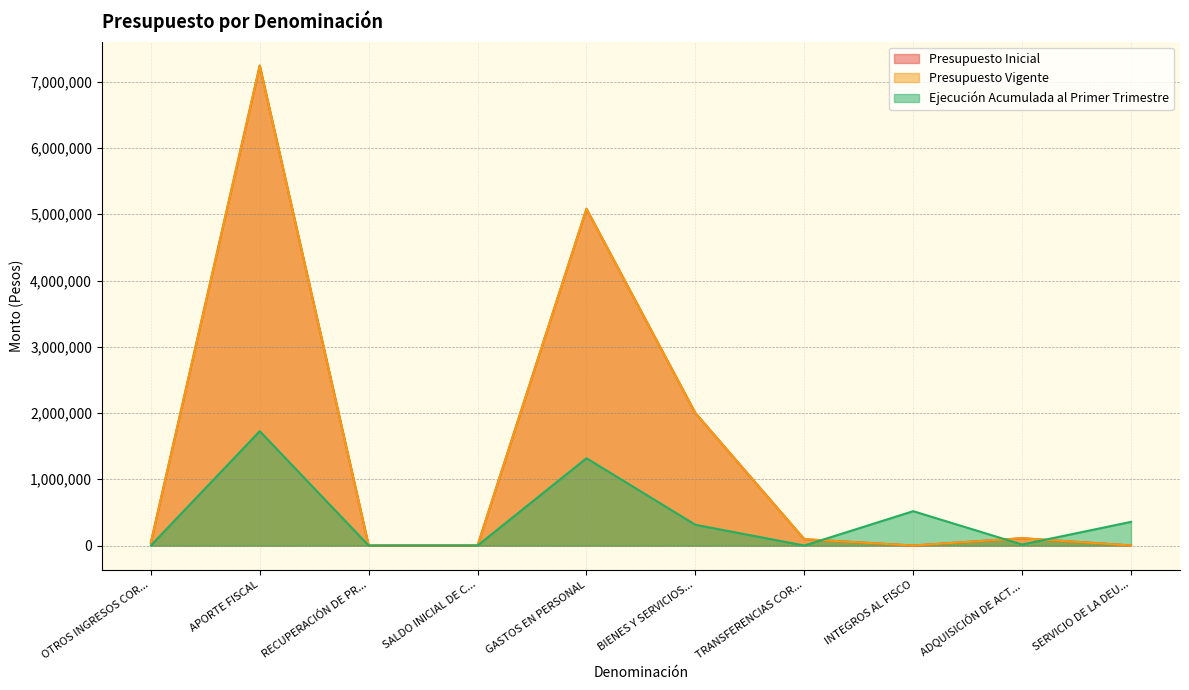

Does the chart display data point markers on the line(s)?

No